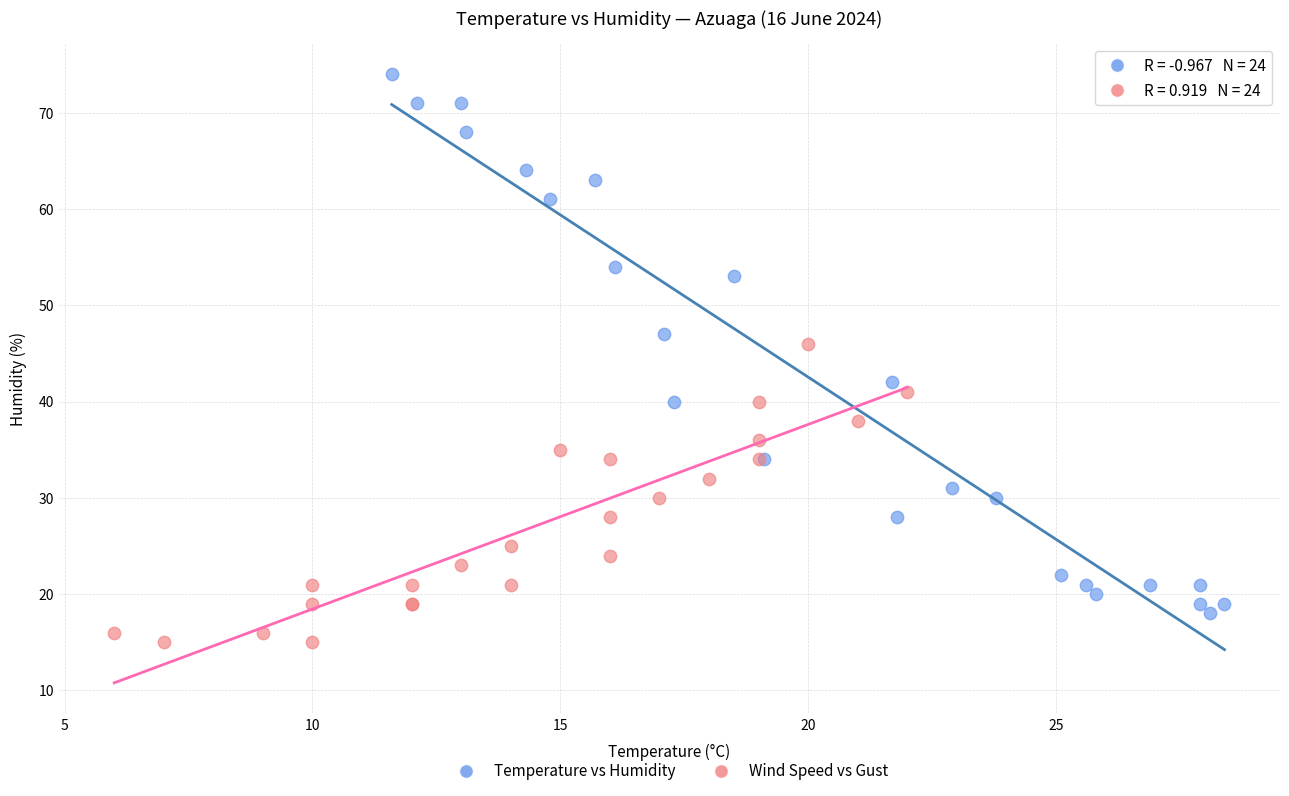

What are all the series names shown in the legend?

Temperature vs Humidity, Wind Speed vs Gust